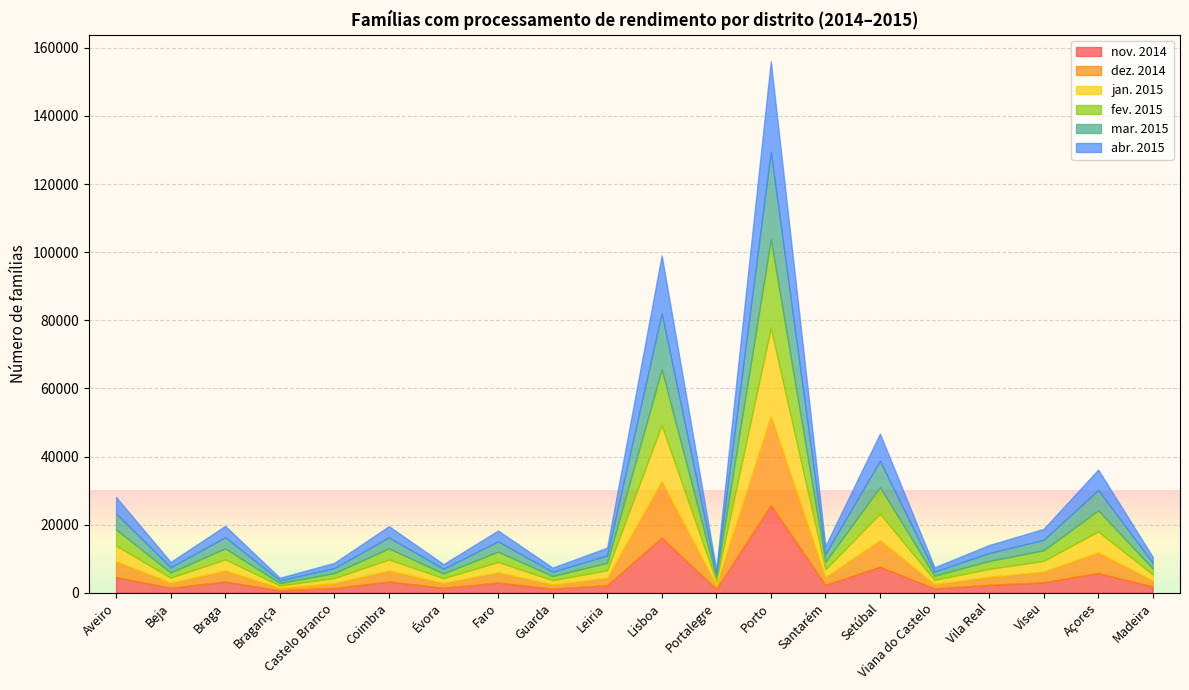

What is the label of the 10th point from the left?

Leiria